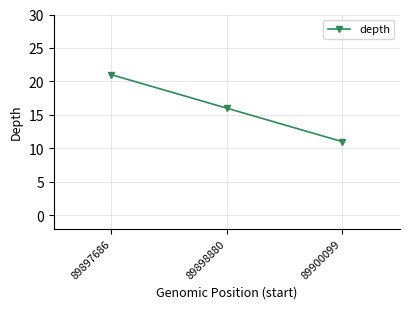

What is the difference between the maximum and second lowest values?

5